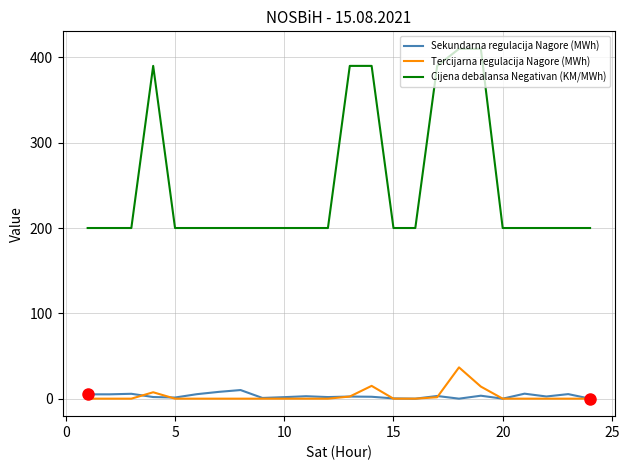

What are all the series names shown in the legend?

Sekundarna regulacija Nagore (MWh), Tercijarna regulacija Nagore (MWh), Cijena debalansa Negativan (KM/MWh)